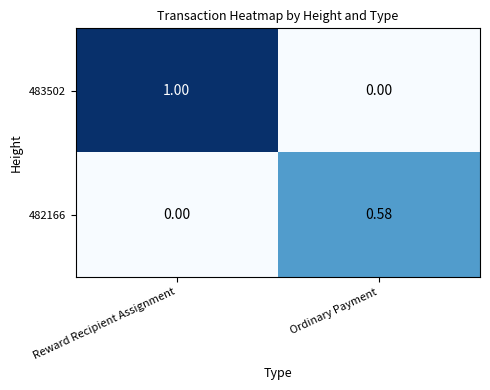

Rank the series at Reward Recipient Assignment from lowest to highest value.

482166, 483502